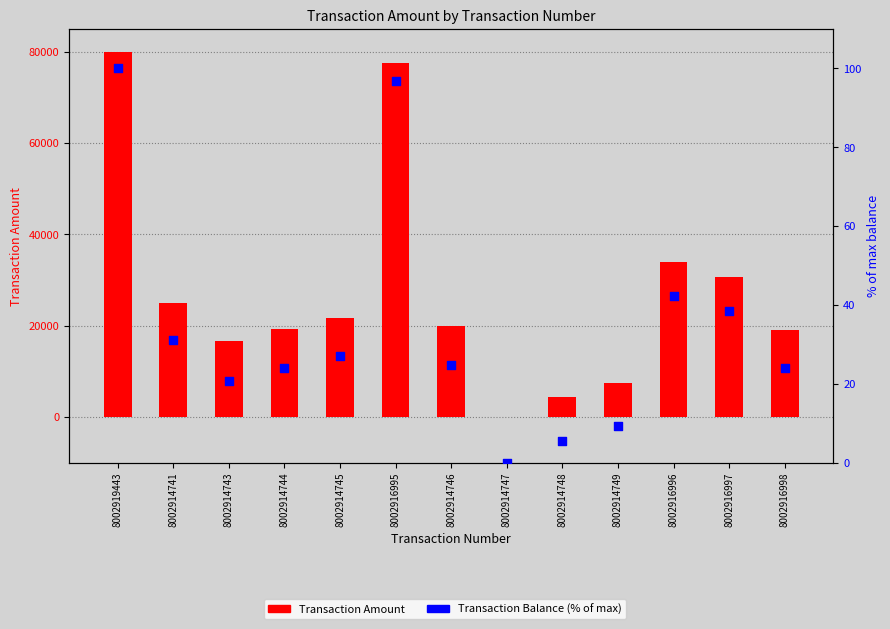

Which series contains the highest Y value?

Transaction Amount